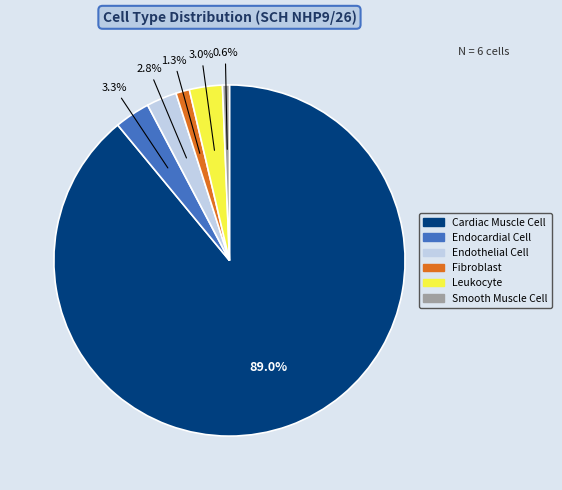

Which category has the smallest portion of the pie?

Smooth Muscle Cell